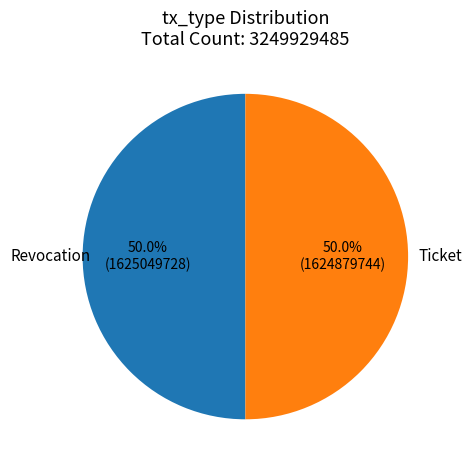

To the nearest percent, what percentage of the pie is Revocation?

50%